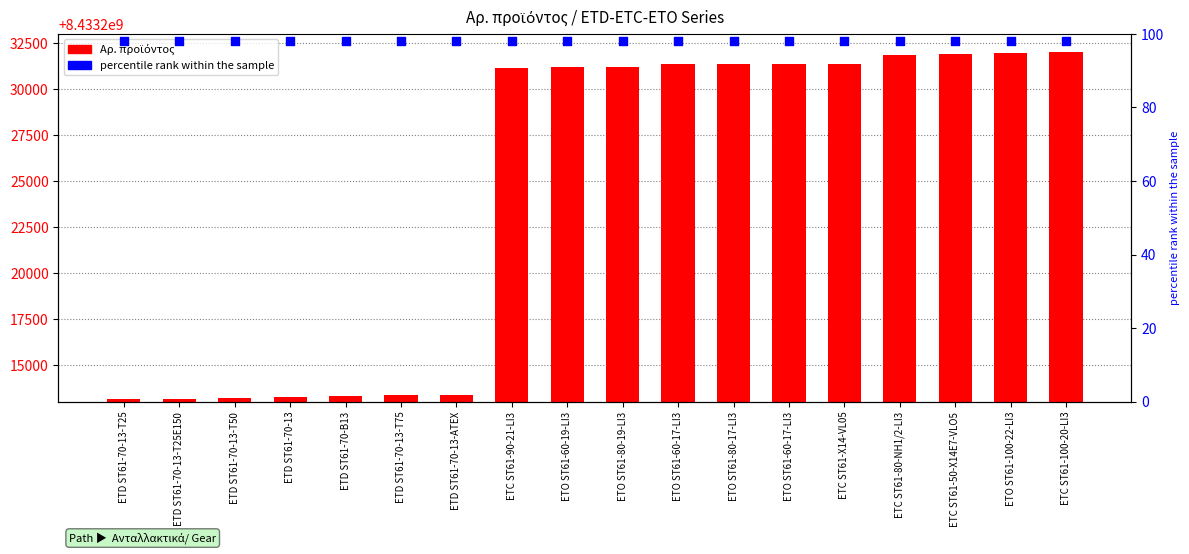

Is the value of Αρ. προϊόντος at ETO ST61-100-22-LI3 greater than the value of percentile rank within the sample at ETD ST61-70-13?

Yes